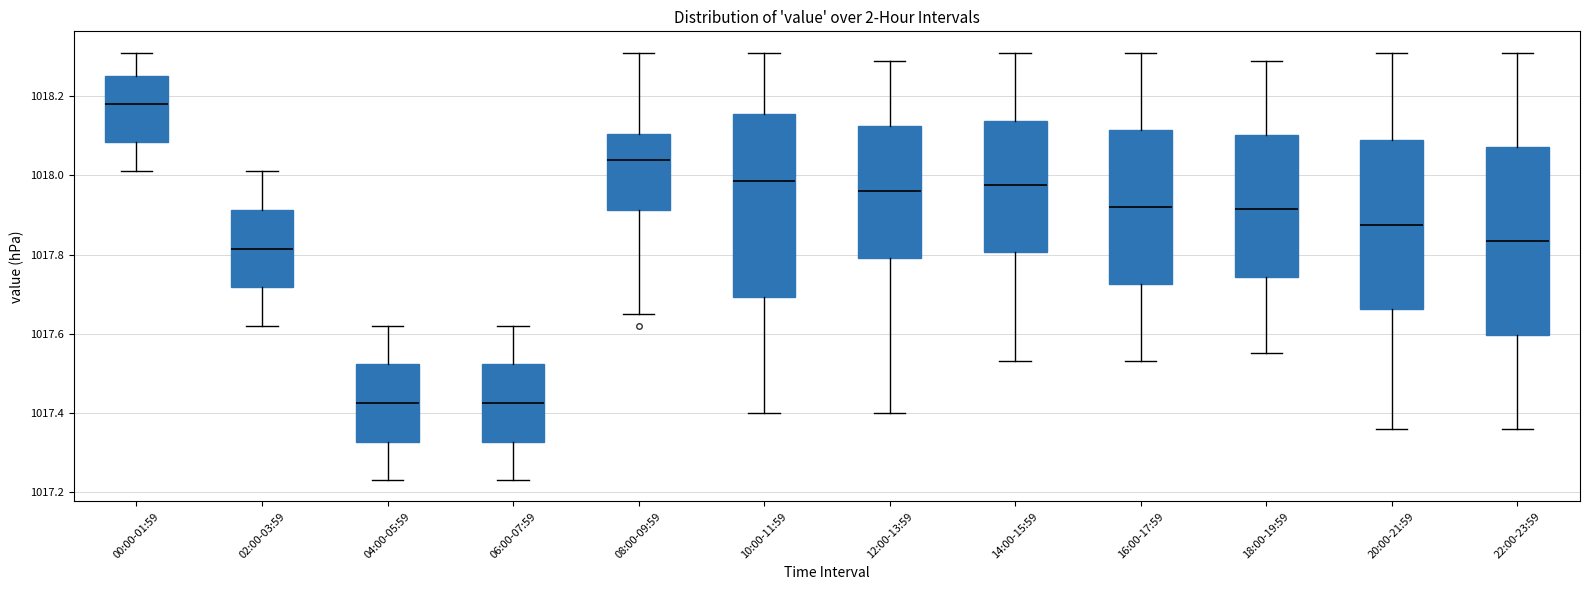

Where does the median line of the box for 00:00-01:59 sit on the y-axis? The values are not printed on the chart, so give them approximately, as read against the axis.

1018.18